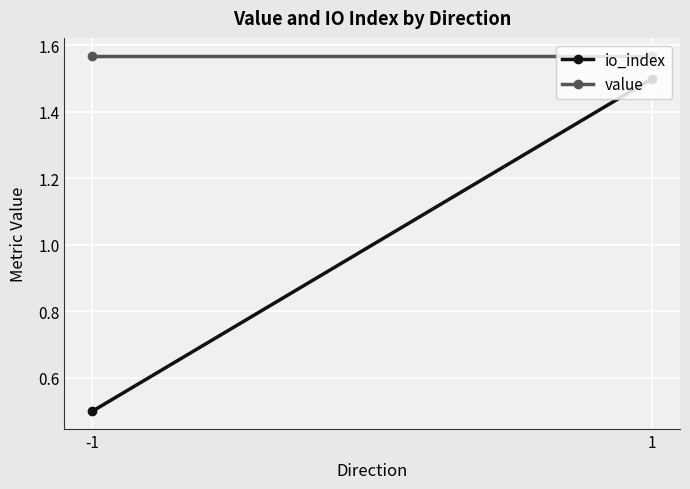

How many lines are shown in the chart?

2